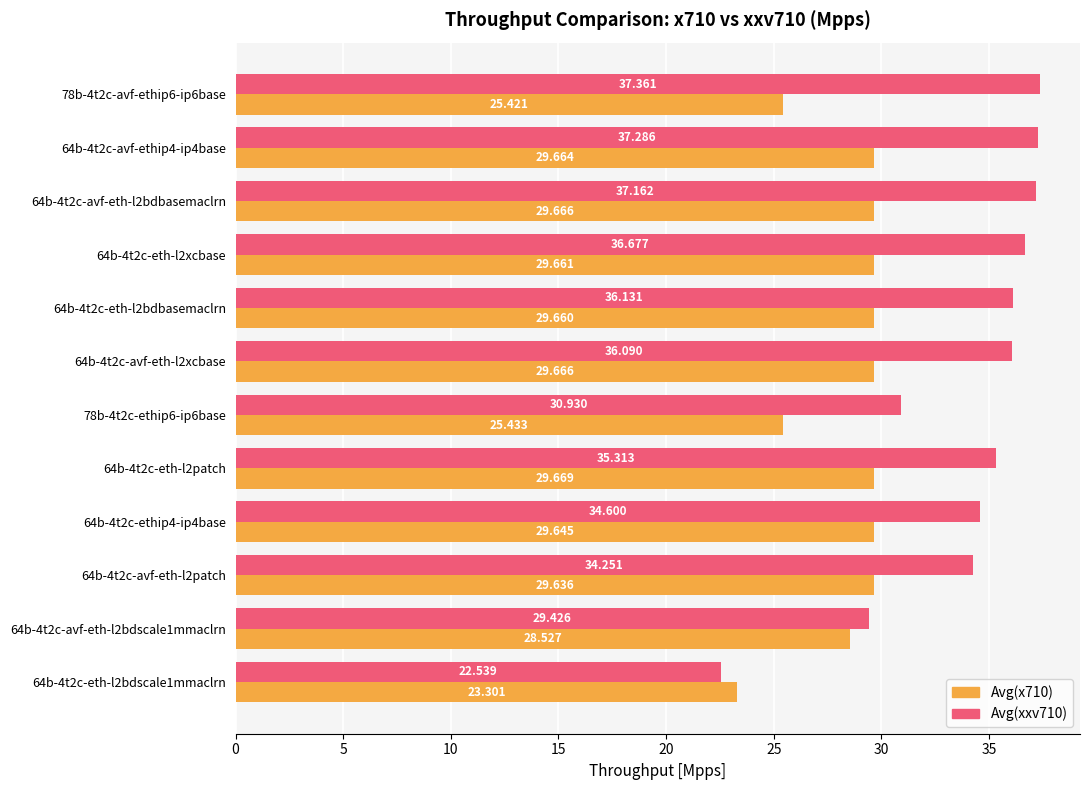

Is the value of Avg(xxv710) at 64b-4t2c-avf-eth-l2xcbase greater than the value of Avg(x710) at 64b-4t2c-avf-eth-l2bdscale1mmaclrn?

Yes